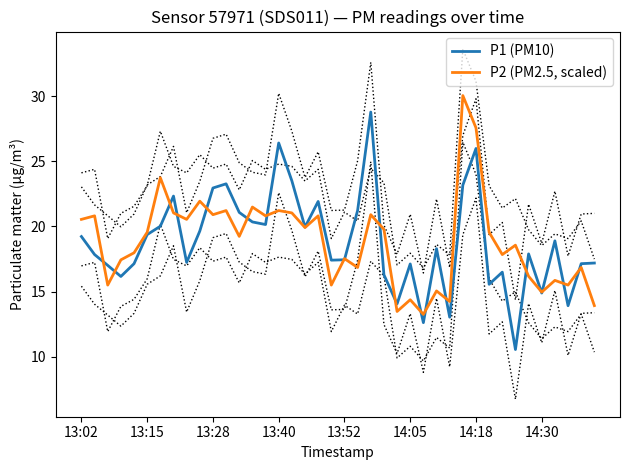

Between 22 and 25, which series saw the biggest shift?

P1 (PM10)